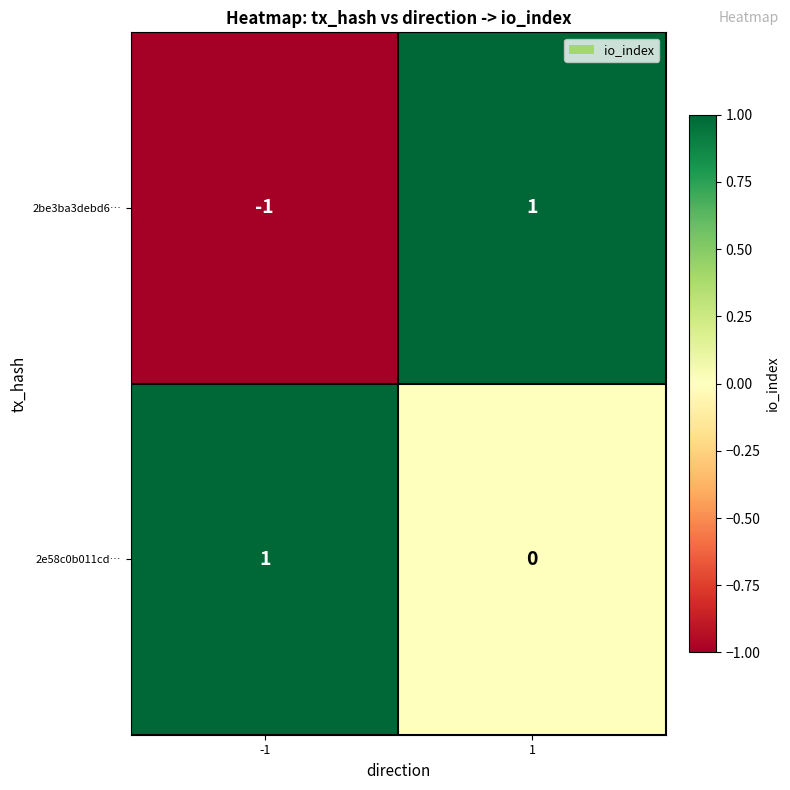

Is it true that 2e58c0b011cd… equals 0 at 1?

True